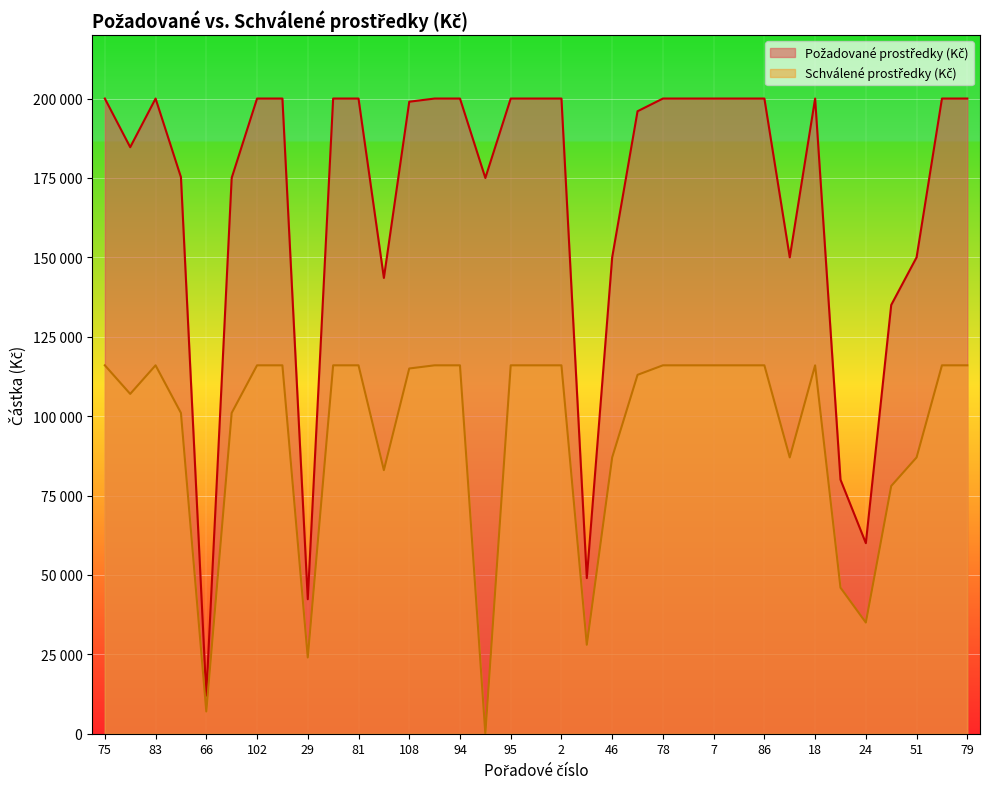

What is the difference between the maximum and minimum values in the Schválené prostředky (Kč) series?

116000